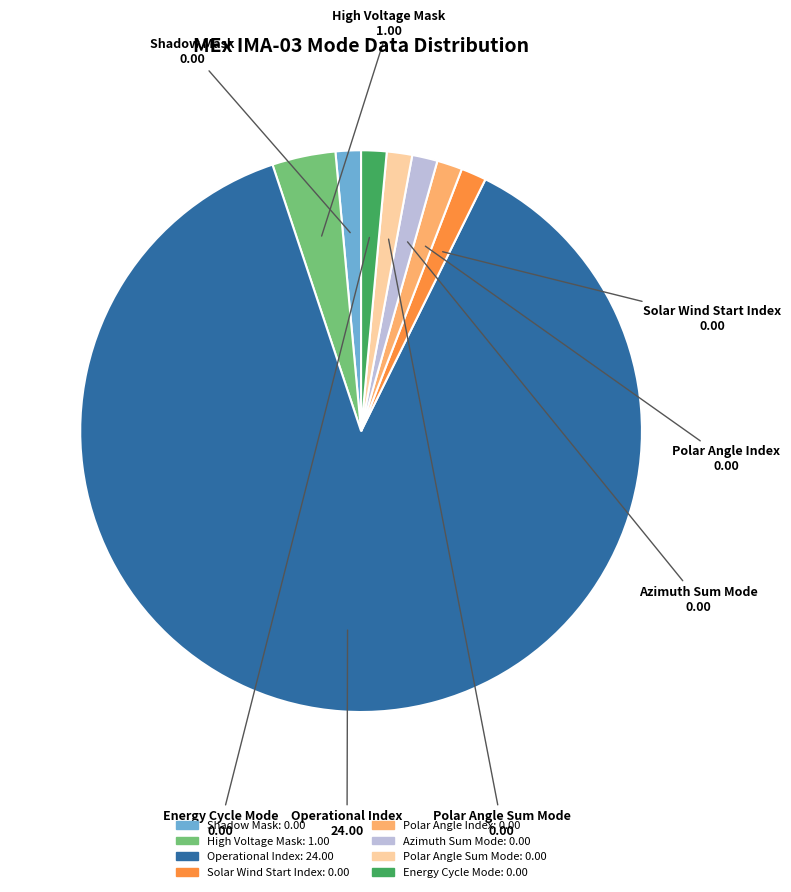

How many slices are in this pie chart?

8